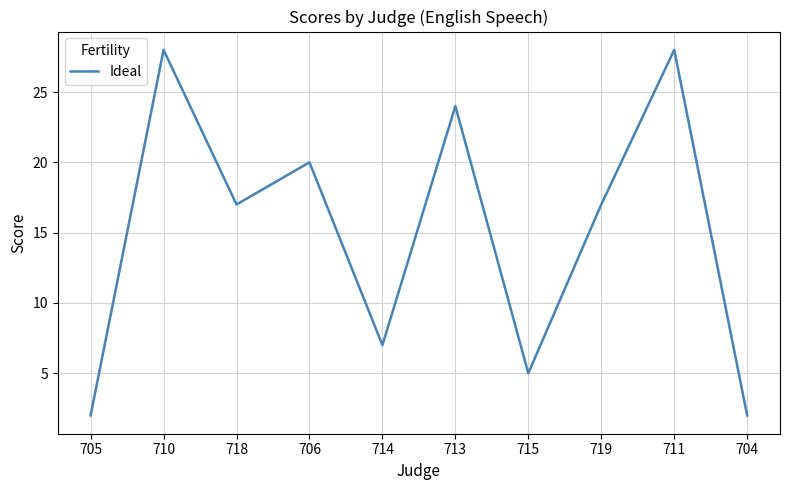

True or false: the data shows 39 at 710.

False